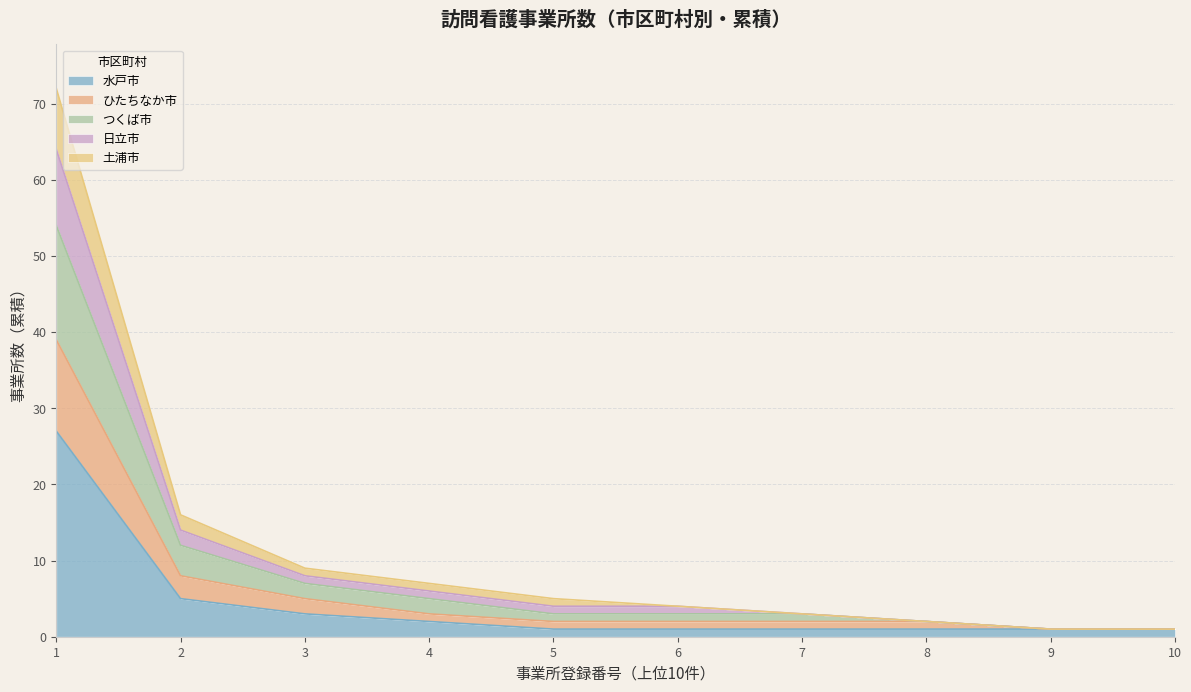

What is the maximum value for 水戸市?

27